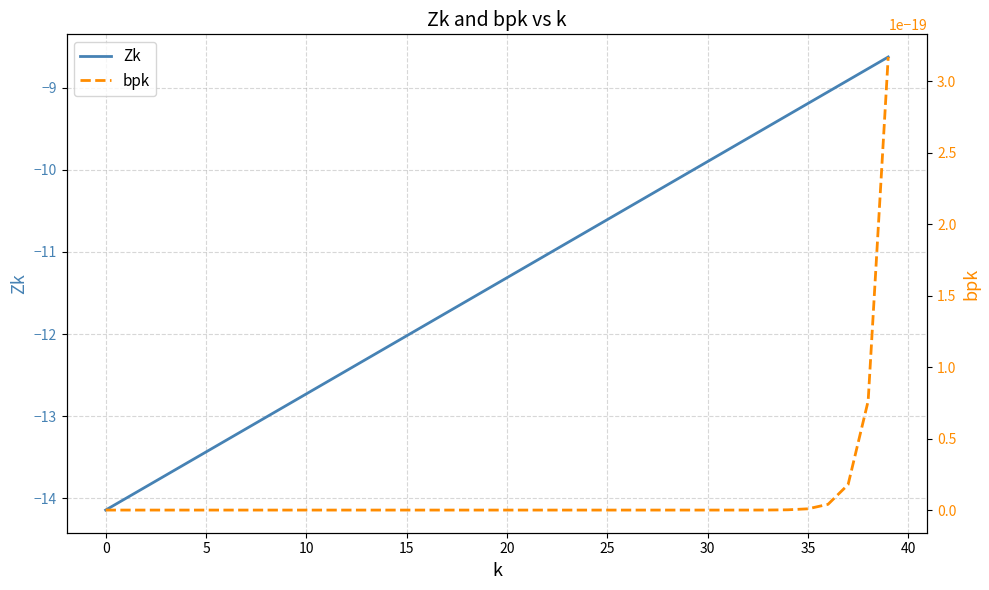

True or false: bpk has a value of 0.0 at 30.

False